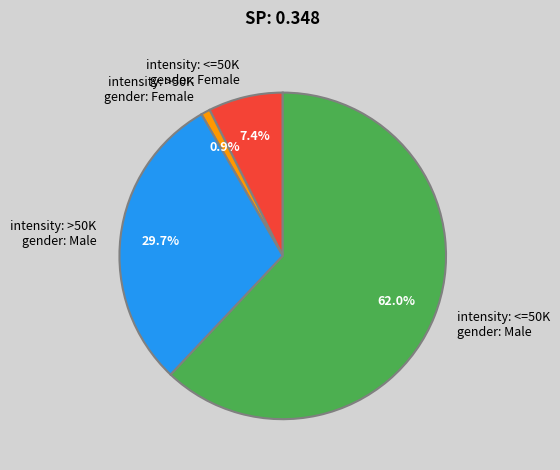

Is intensity: <=50K gender: Male the majority of the pie?

Yes